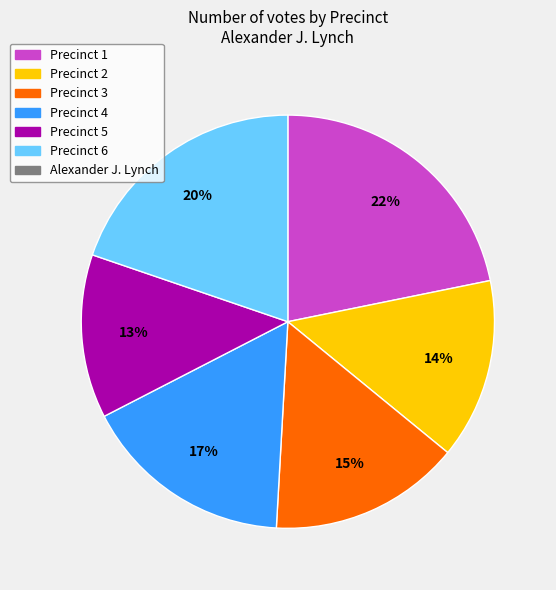

To the nearest percent, what is the average slice percentage?

17%